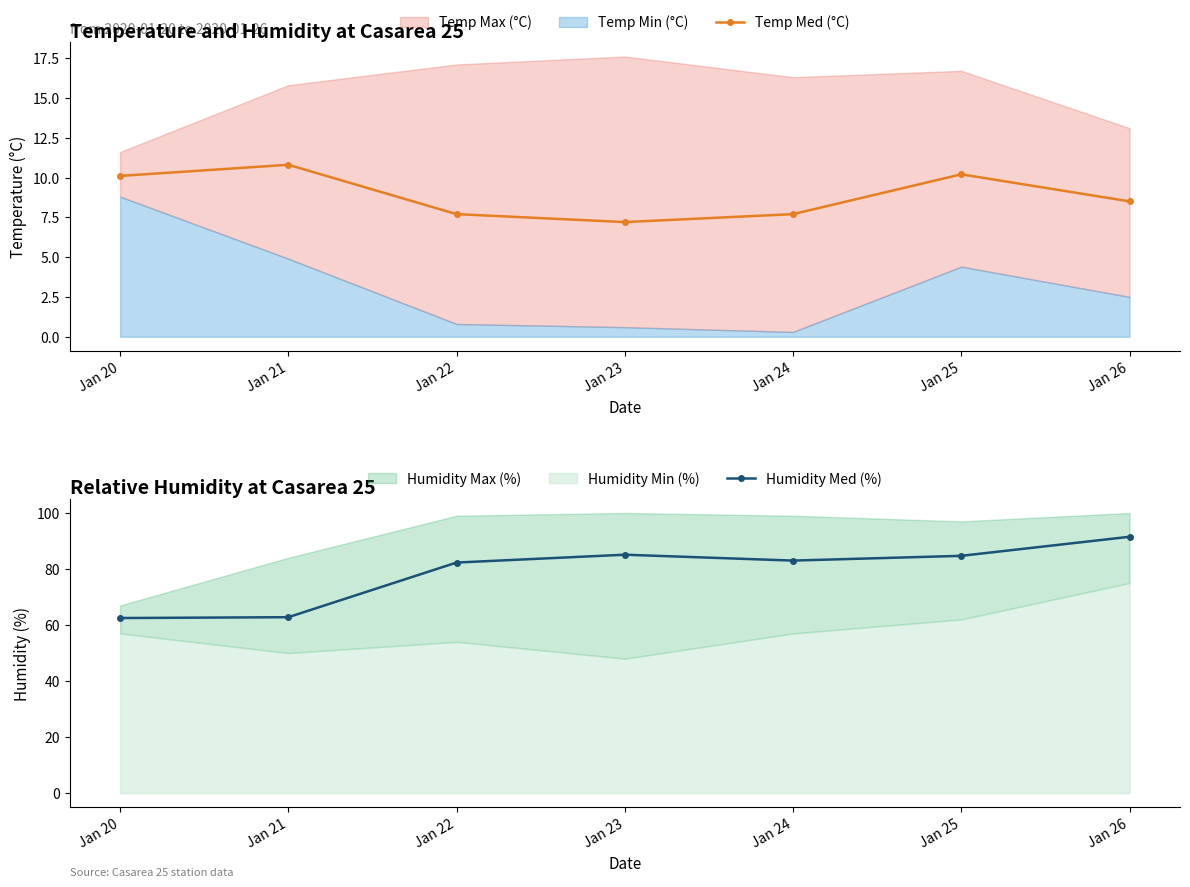

Which series has the widest spread of values?

Humidity Med (%)